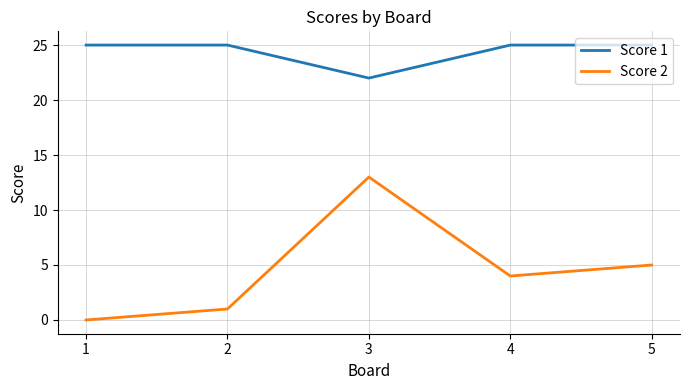

What is the sum of all Score 2 values?

23